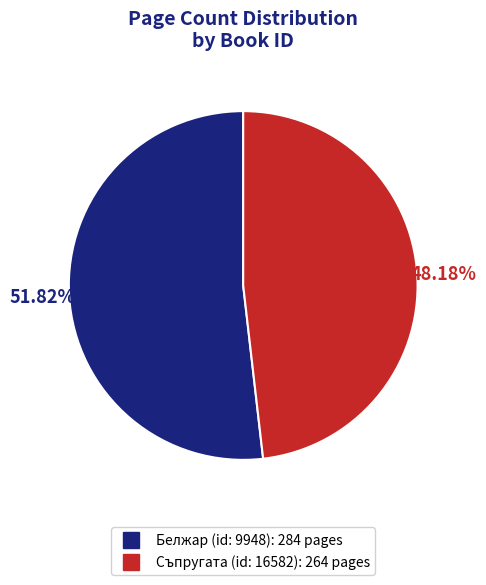

To the nearest percent, what is the average slice percentage?

50%